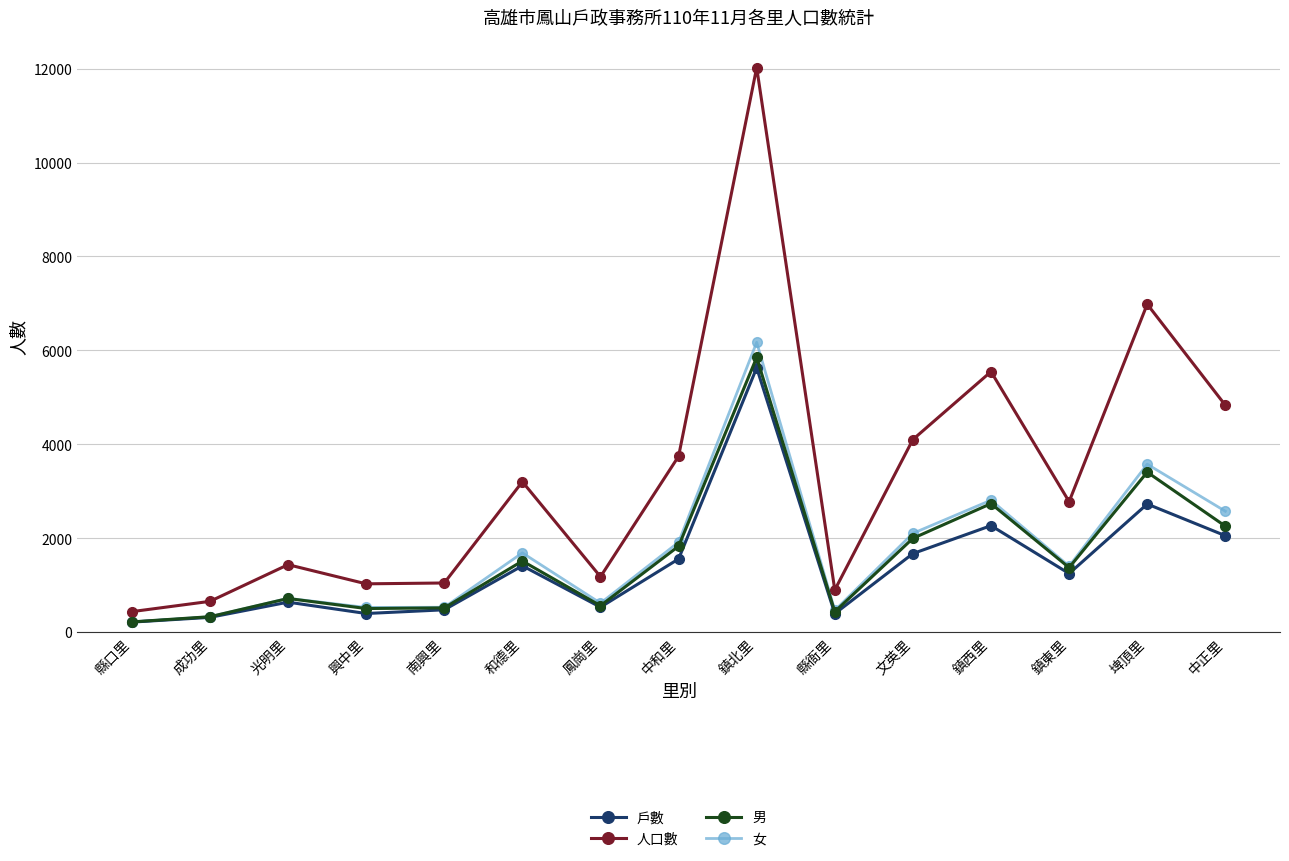

Which category has the lowest value across all series?

縣口里